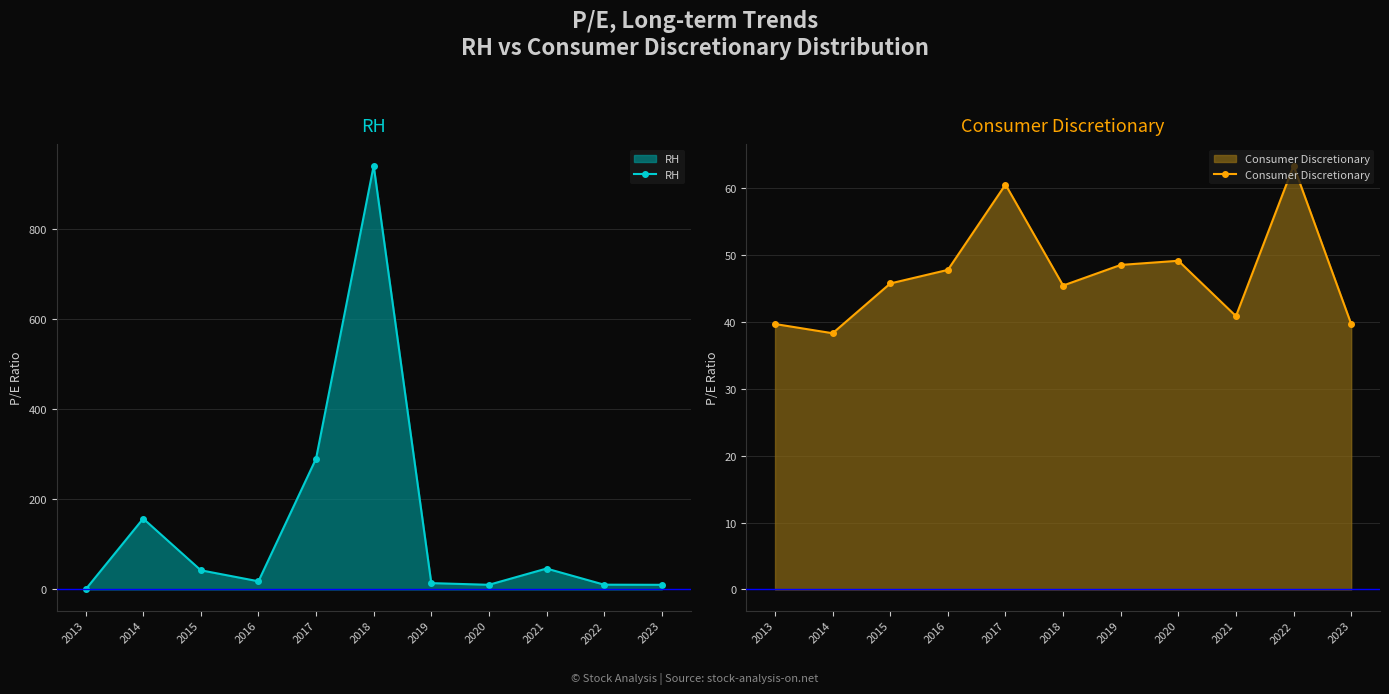

Is the value of Consumer Discretionary at 2013 greater than the value of RH at 2016?

Yes